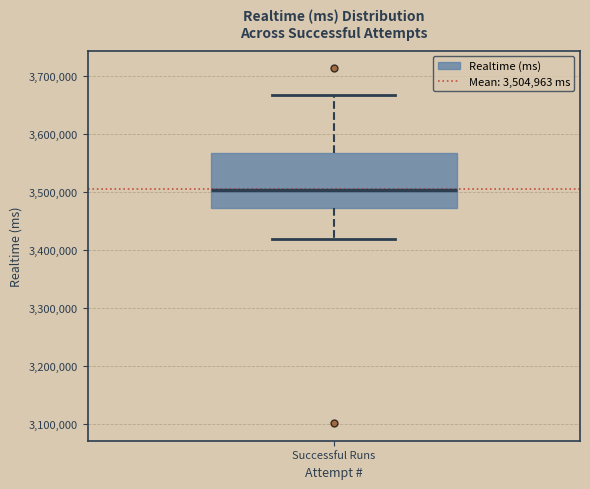

Where does the lower whisker of the box for Successful Runs end on the y-axis? The values are not printed on the chart, so give them approximately, as read against the axis.

3420000